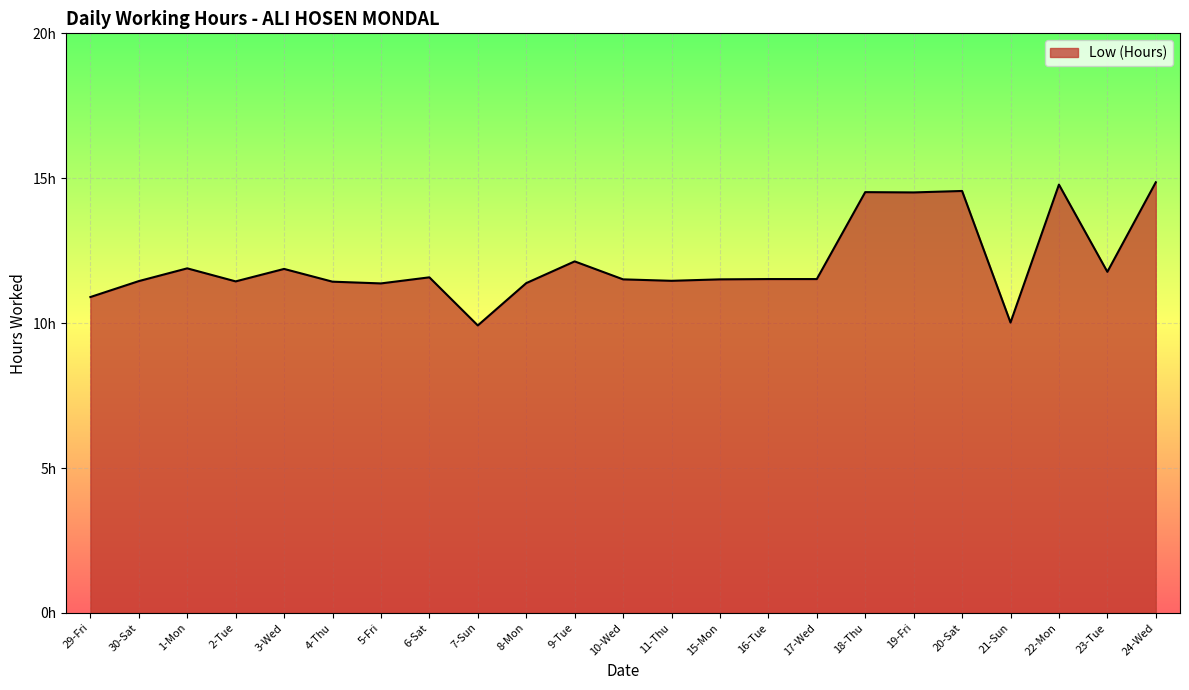

What is the value of the 5th point from the left?

11.9